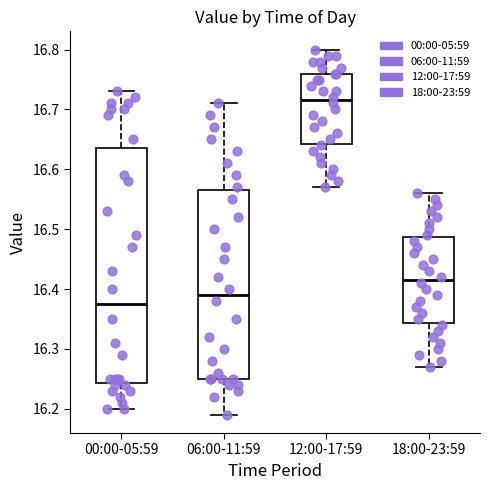

Comparing the boxes themselves (not the whiskers), which one is the tallest?

00:00-05:59